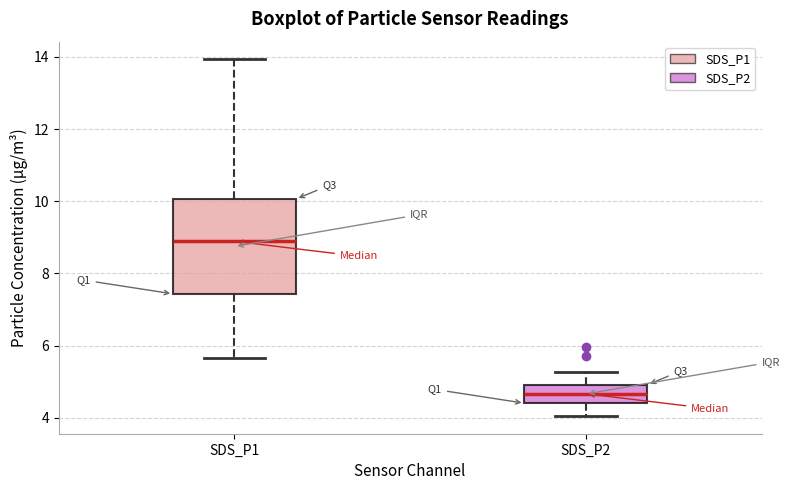

Which box's median line is the lowest?

SDS_P2